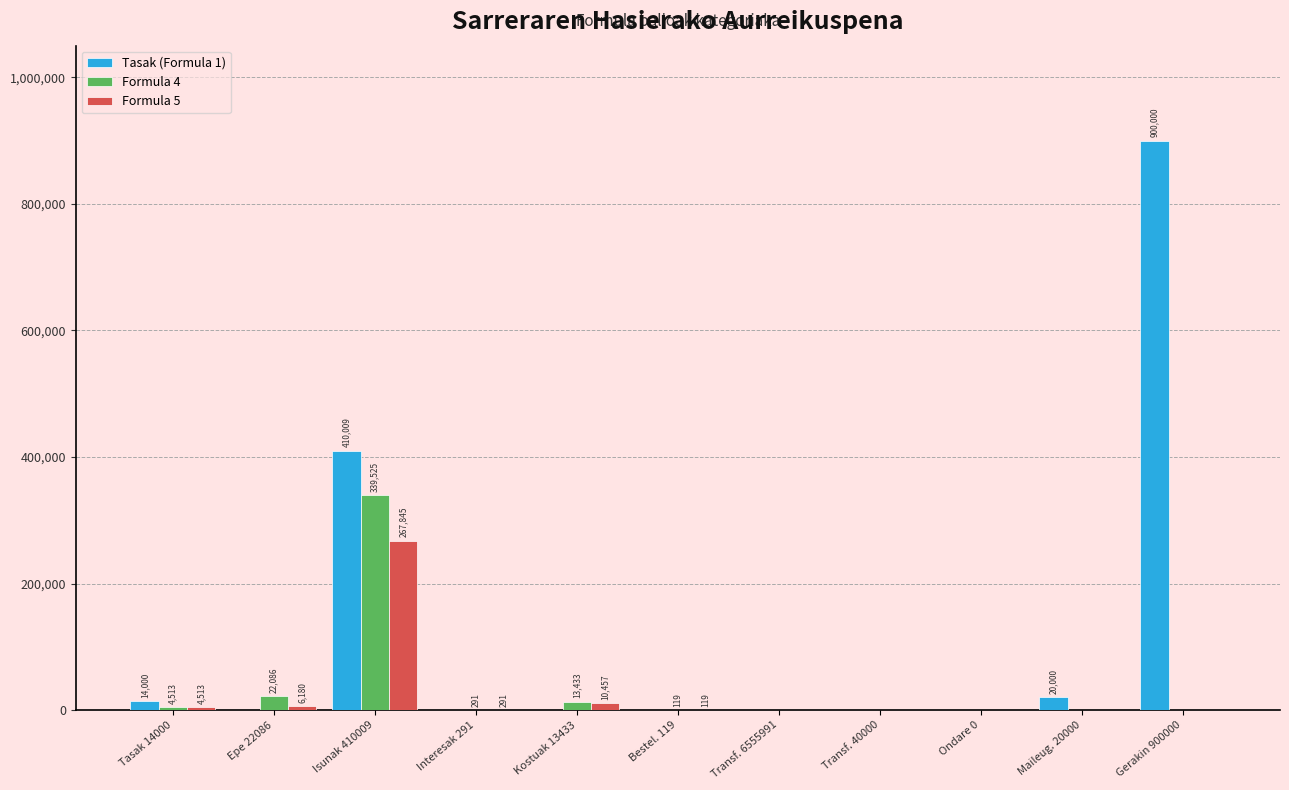

How many groups of bars are there?

11